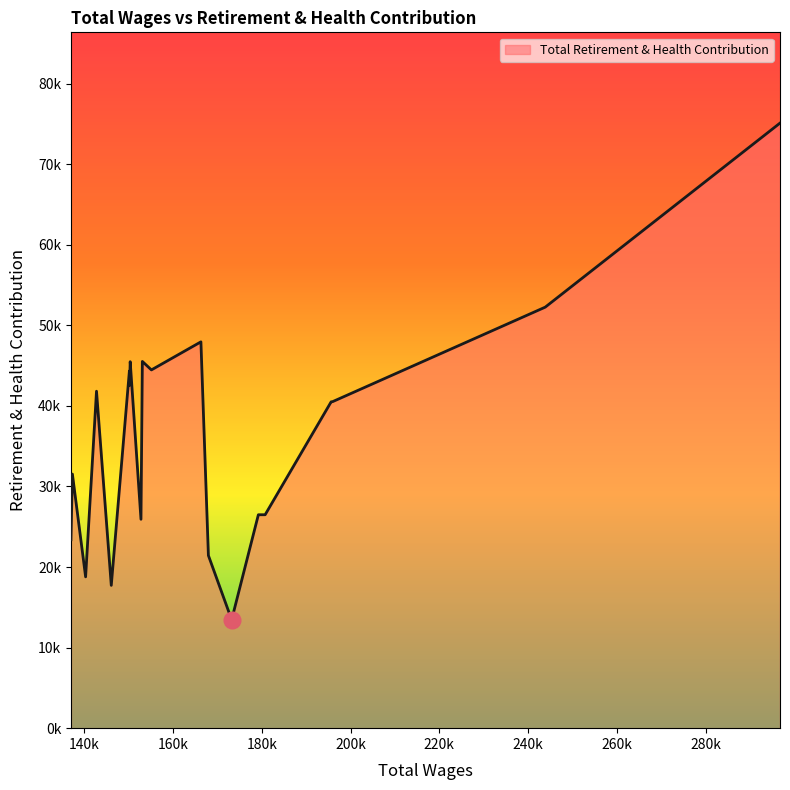

Does the chart display data point markers on the line(s)?

No